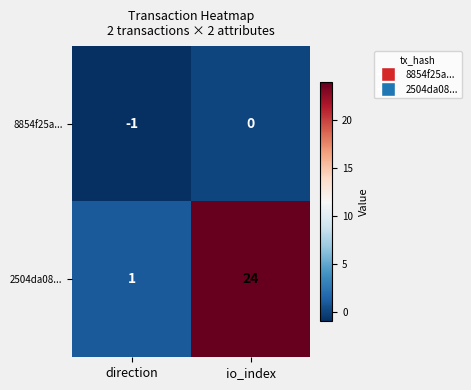

Reading left to right, extract all data points from this chart.

8854f25a...: -1	0
2504da08...: 1	24